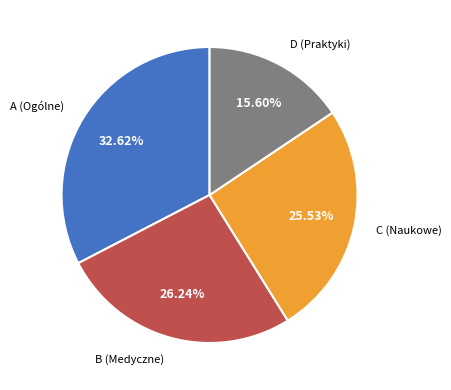

Is there a majority slice in this chart?

No